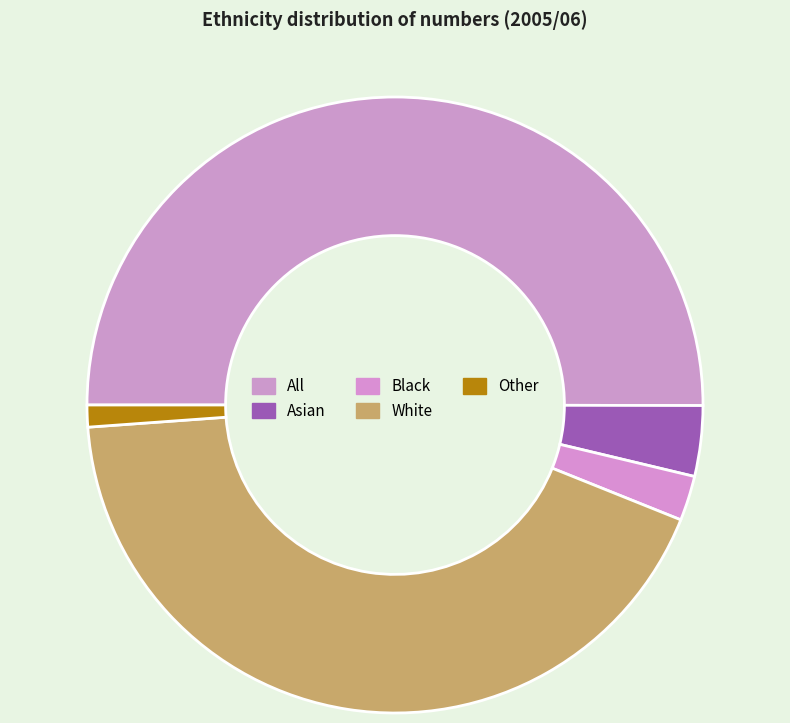

Between Asian and All, which is larger?

All